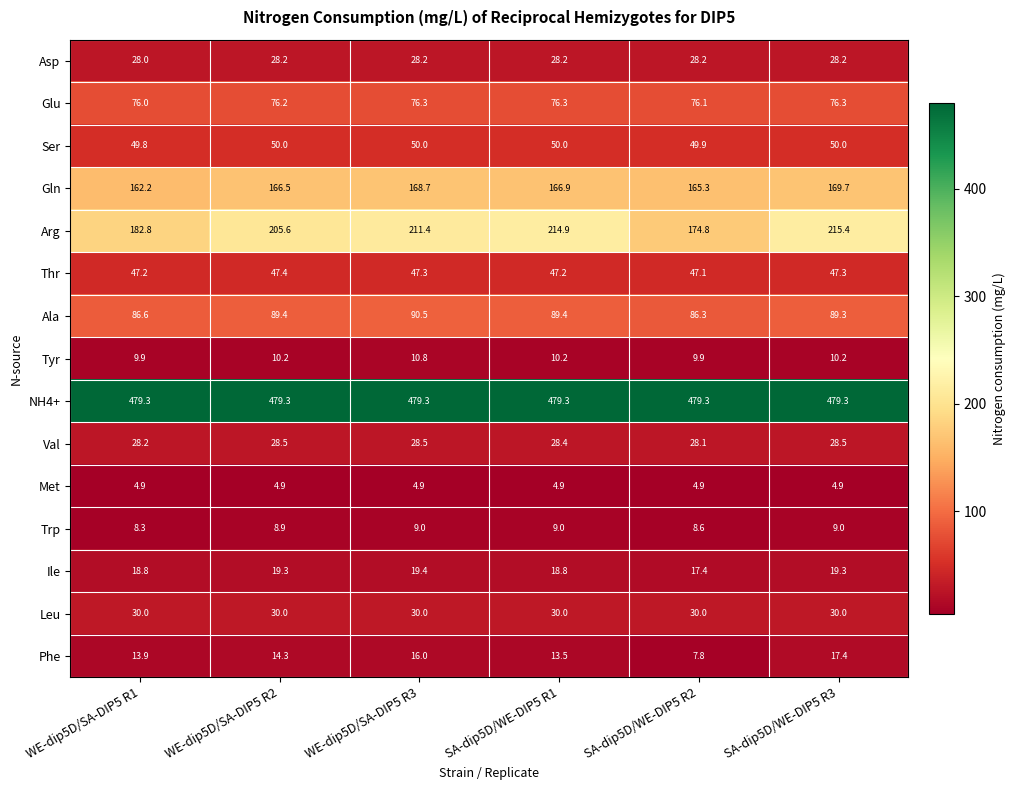

Rank the series at SA-dip5D/WE-DIP5 R2 from lowest to highest value.

Met, Phe, Trp, Tyr, Ile, Val, Asp, Leu, Thr, Ser, Glu, Ala, Gln, Arg, NH4+